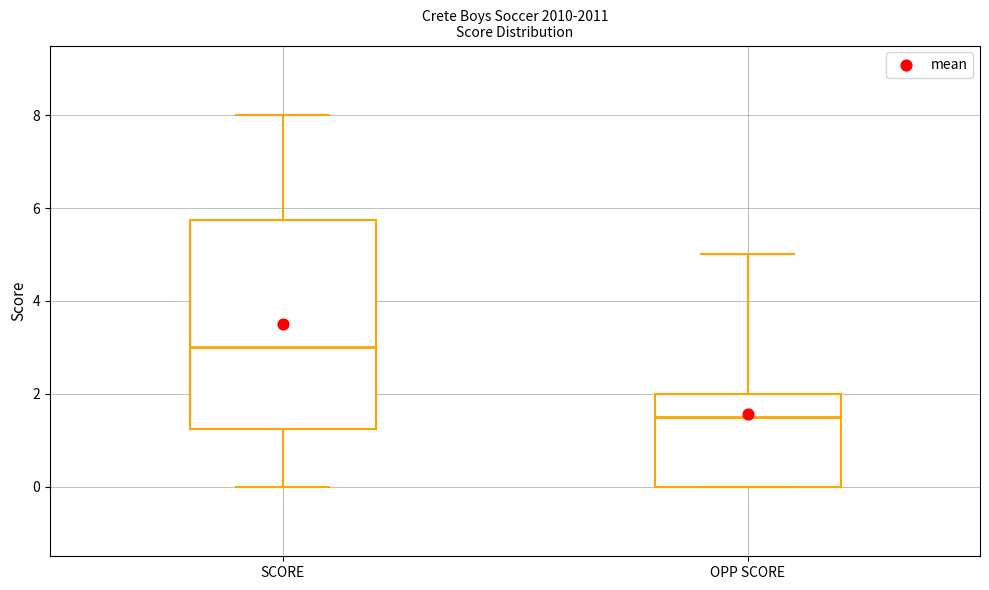

Which box is the tallest, from its lower edge to its upper edge?

SCORE